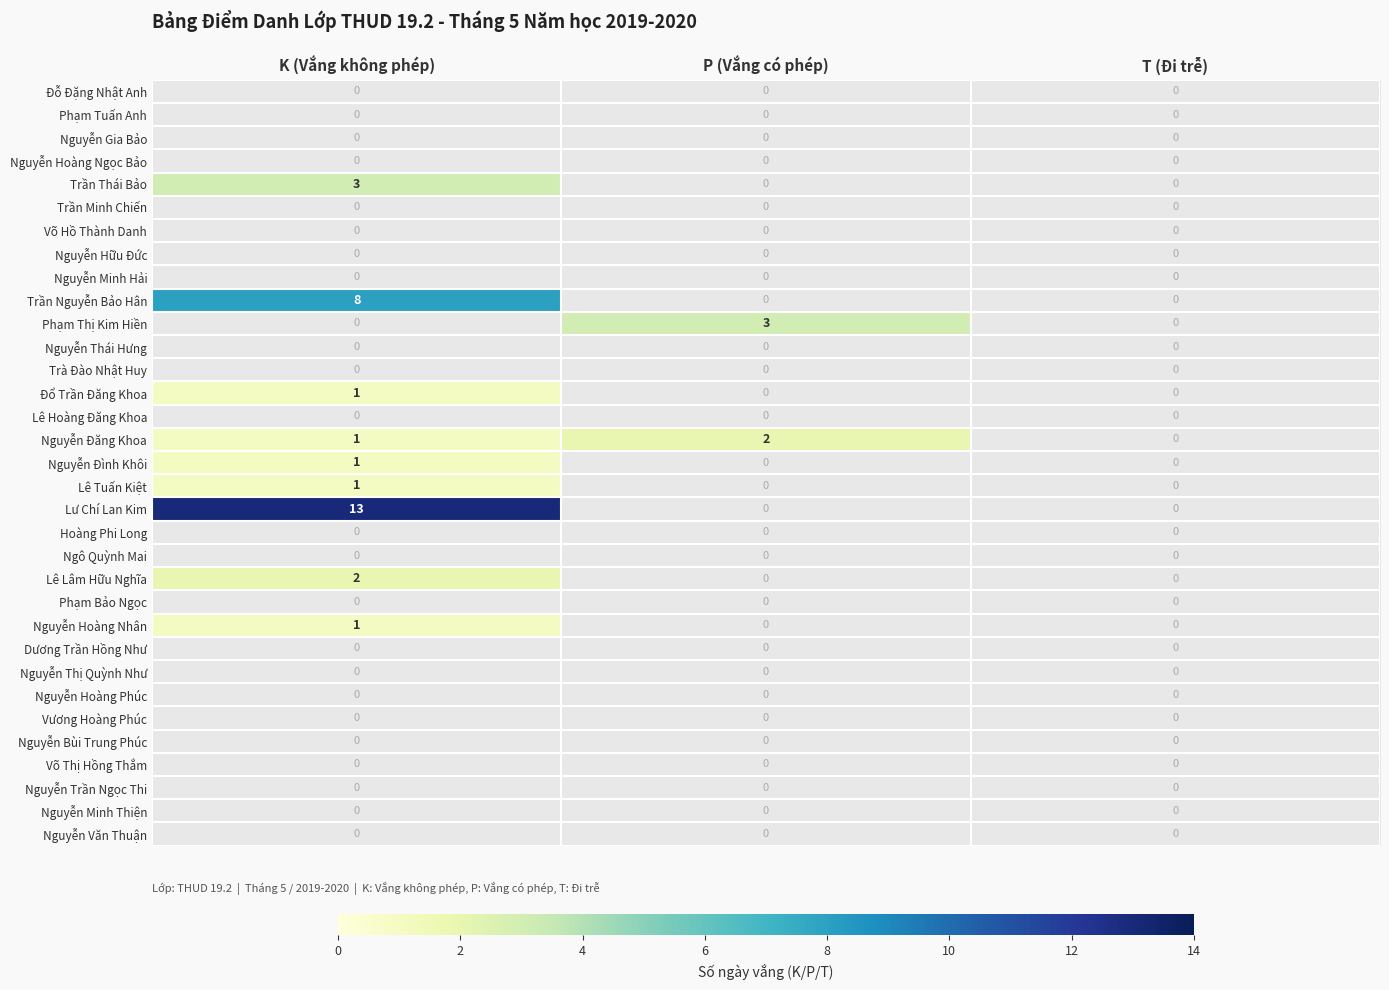

The Nguyễn Đình Khôi series shows 2 at K (Vắng không phép). True or false?

False